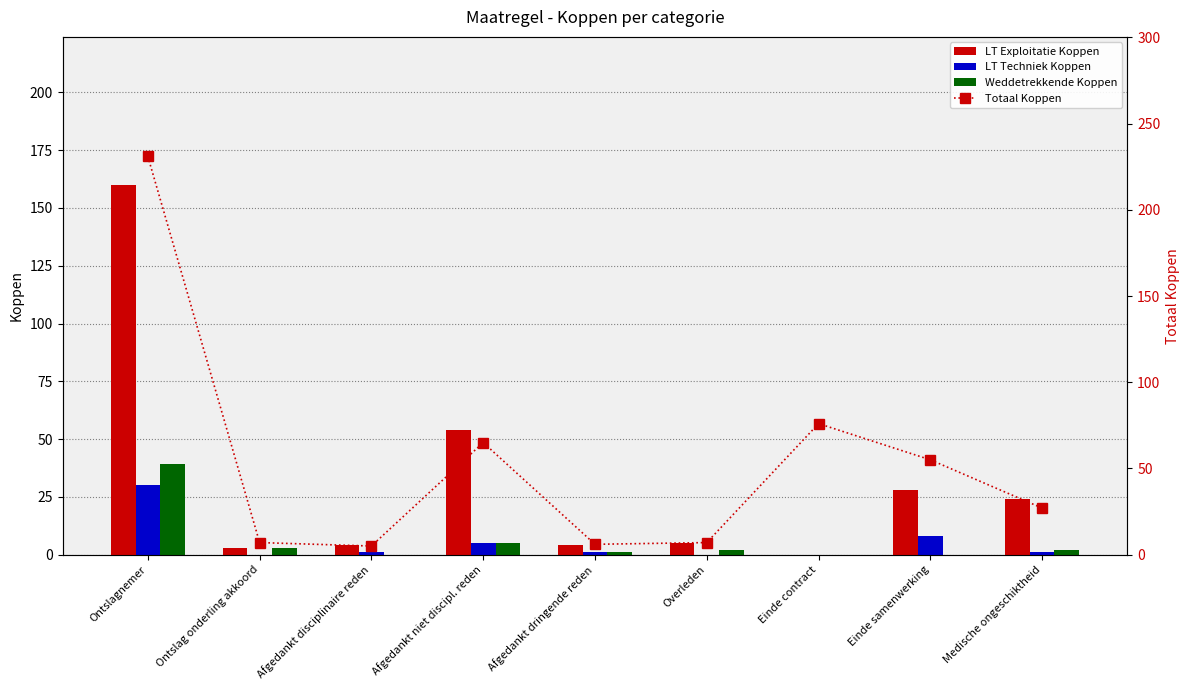

What is the label of the 7th bar from the left?

Einde contract